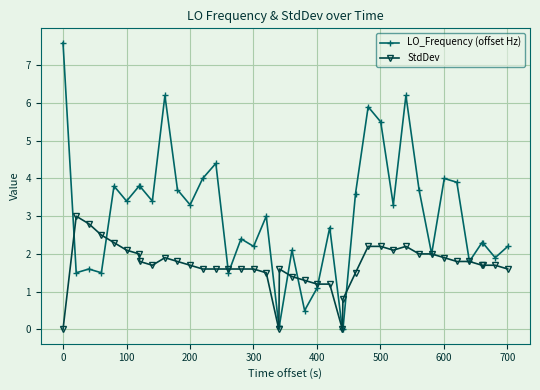

What is the maximum value for LO_Frequency (offset Hz)?

7.6